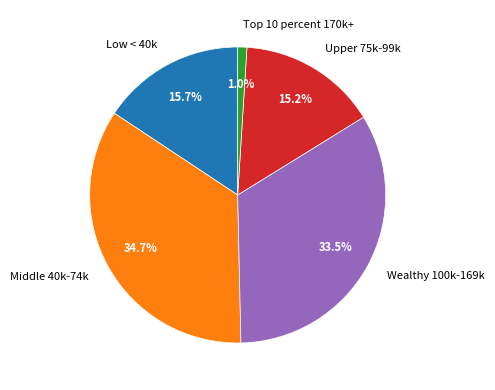

To the nearest percent, what is the average slice percentage?

20%